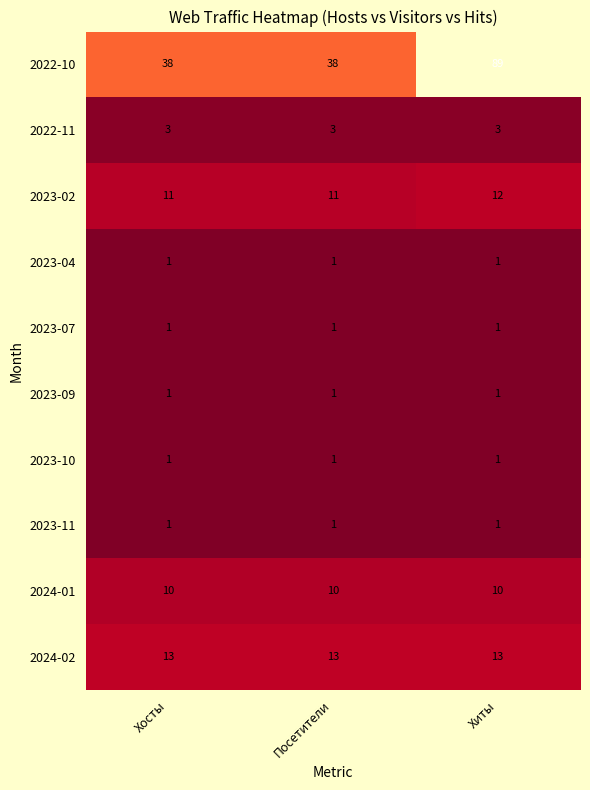

What is the spread (max minus min) of values at Хиты?

88